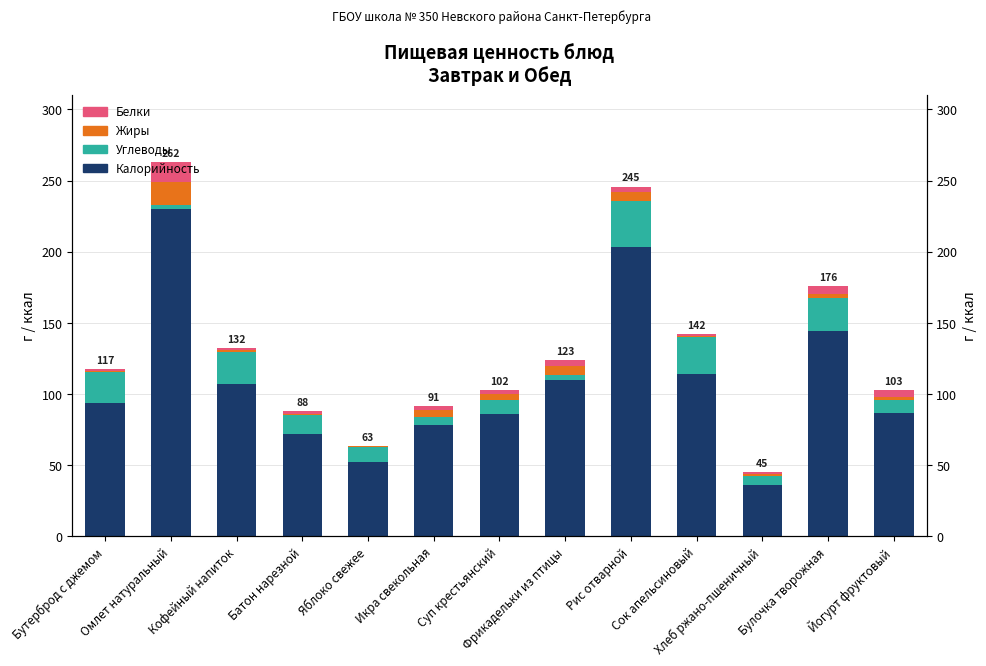

List the labels in order of Жиры value, largest first.

Омлет натуральный, Рис отварной, Фрикадельки из птицы, Икра свекольная, Суп крестьянский, Булочка творожная, Йогурт фруктовый, Кофейный напиток, Батон нарезной, Хлеб ржано-пшеничный, Бутерброд с джемом, Яблоко свежее, Сок апельсиновый